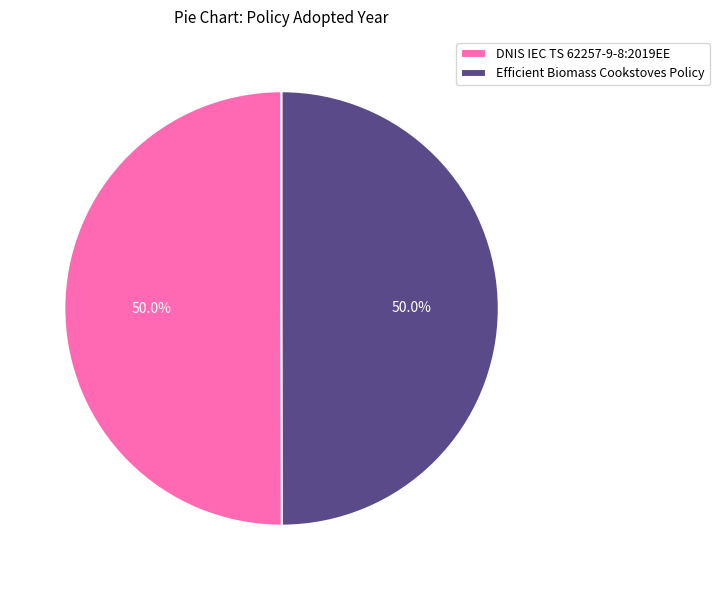

Approximately how many times larger is the value at DNIS IEC TS 62257-9-8:2019EE compared to Efficient Biomass Cookstoves Policy?

1.0